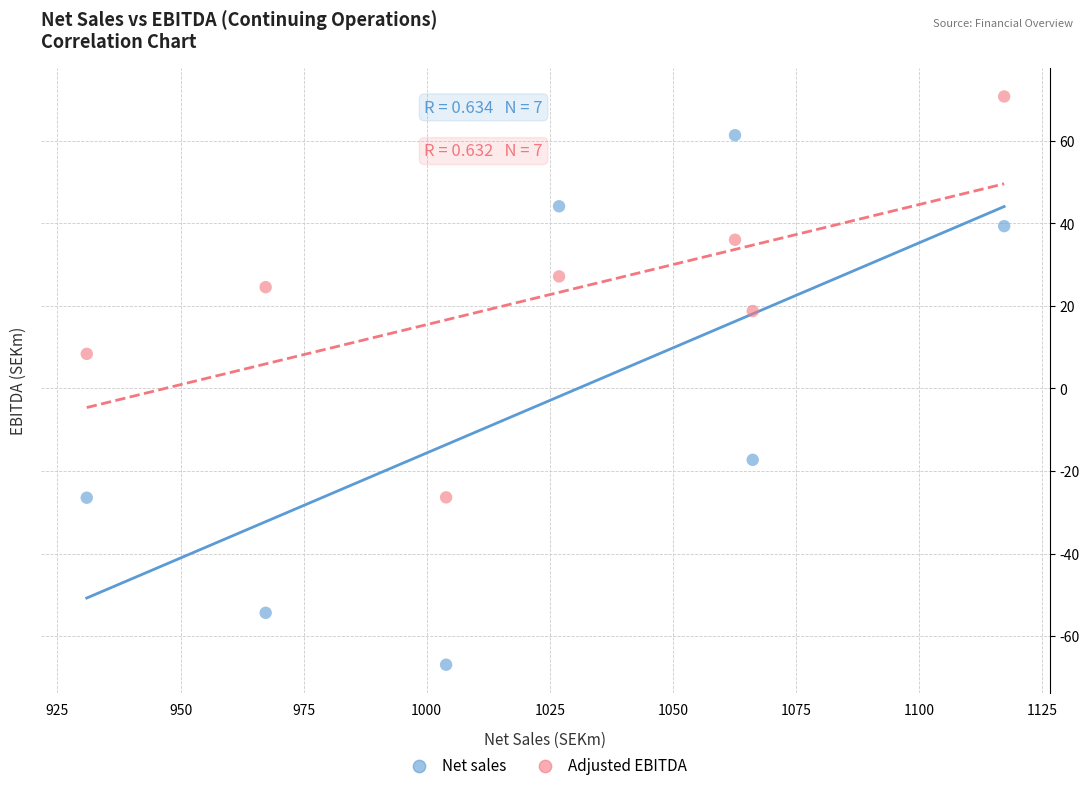

Which series contains the lowest Y value?

Net sales